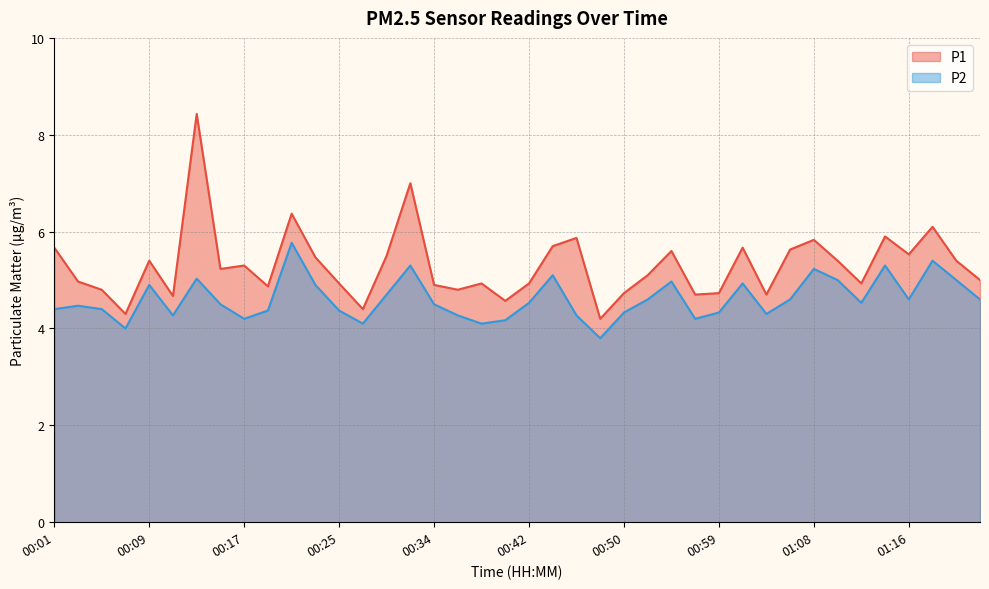

What is the approximate value of P1 at 01:18?

6.1